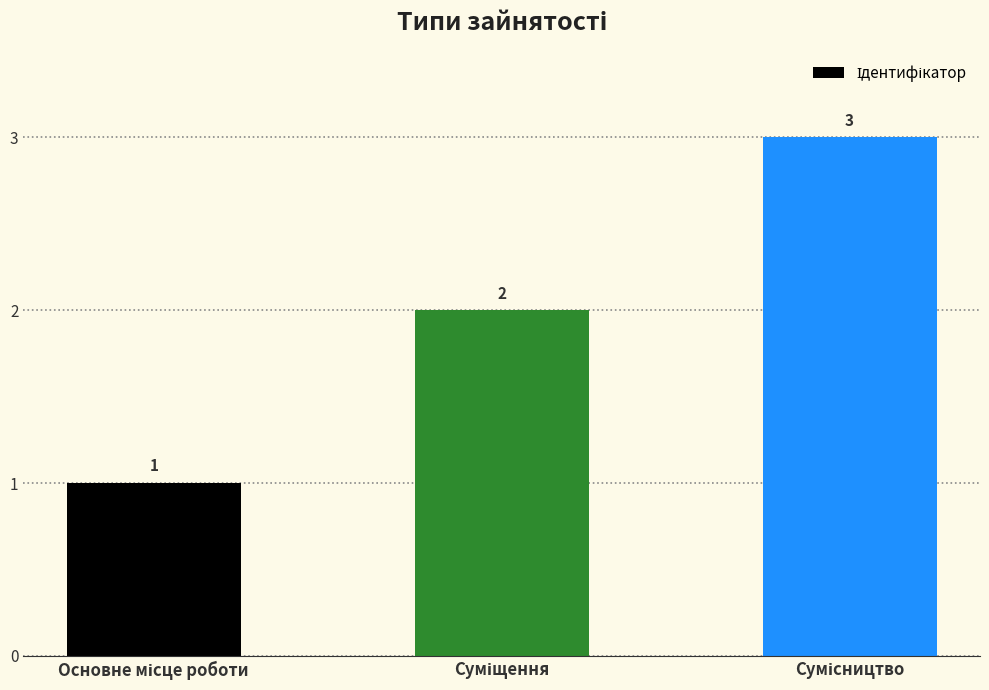

What is the value of the 3rd bar from the left?

3